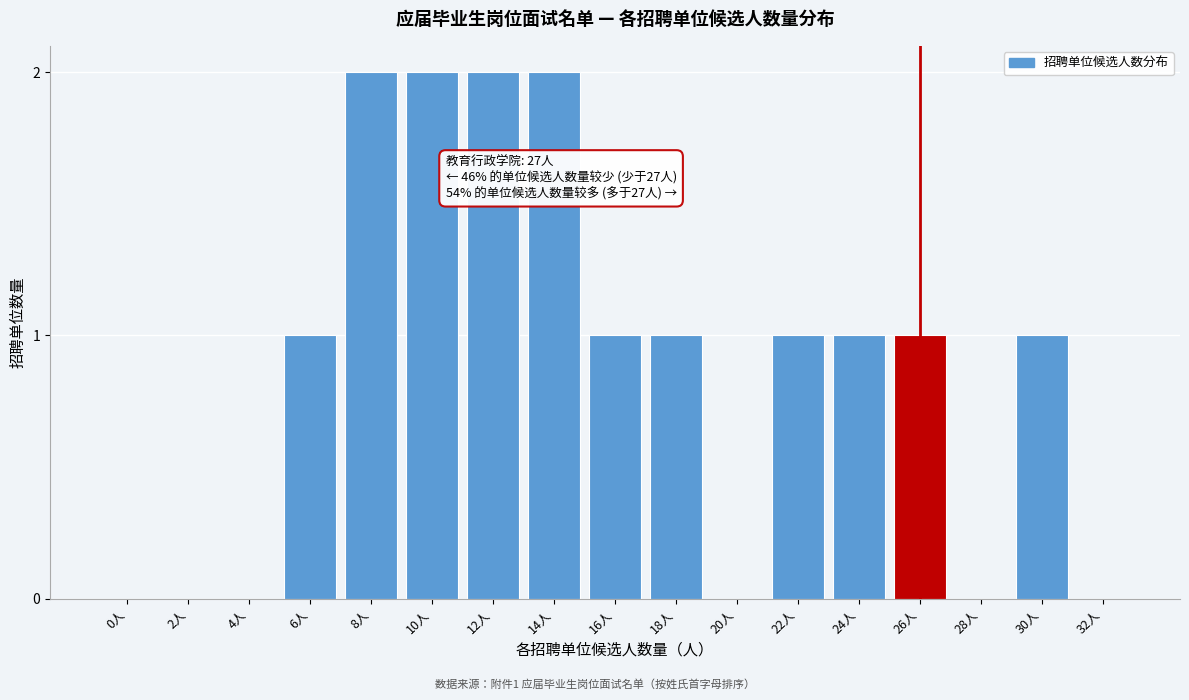

Reading left to right, what are all the values shown in this chart?

0人=0	2人=0	4人=0	6人=1	8人=2	10人=2	12人=2	14人=2	16人=1	18人=1	20人=0	22人=1	24人=1	26人=1	28人=0	30人=1	32人=0